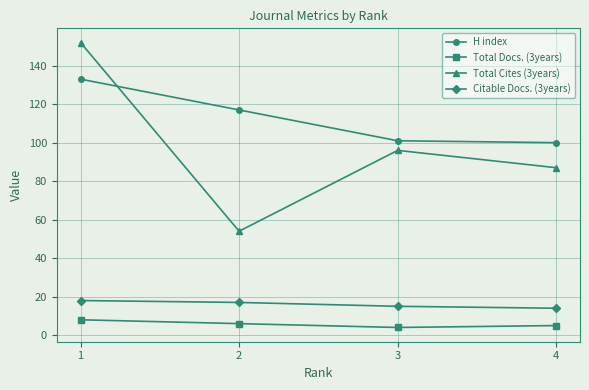

Read the Total Cites (3years) value at 4, to the nearest 5.

85